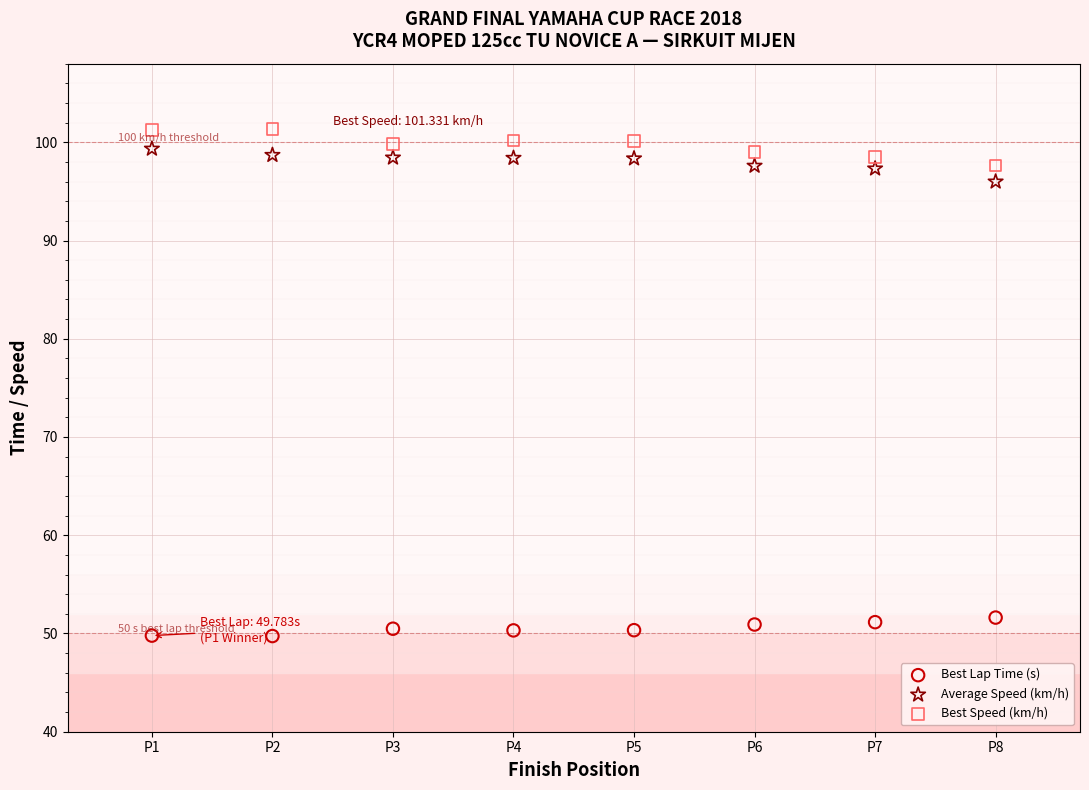

Across all data points, what is the range of Y values (max minus min)?

51.6